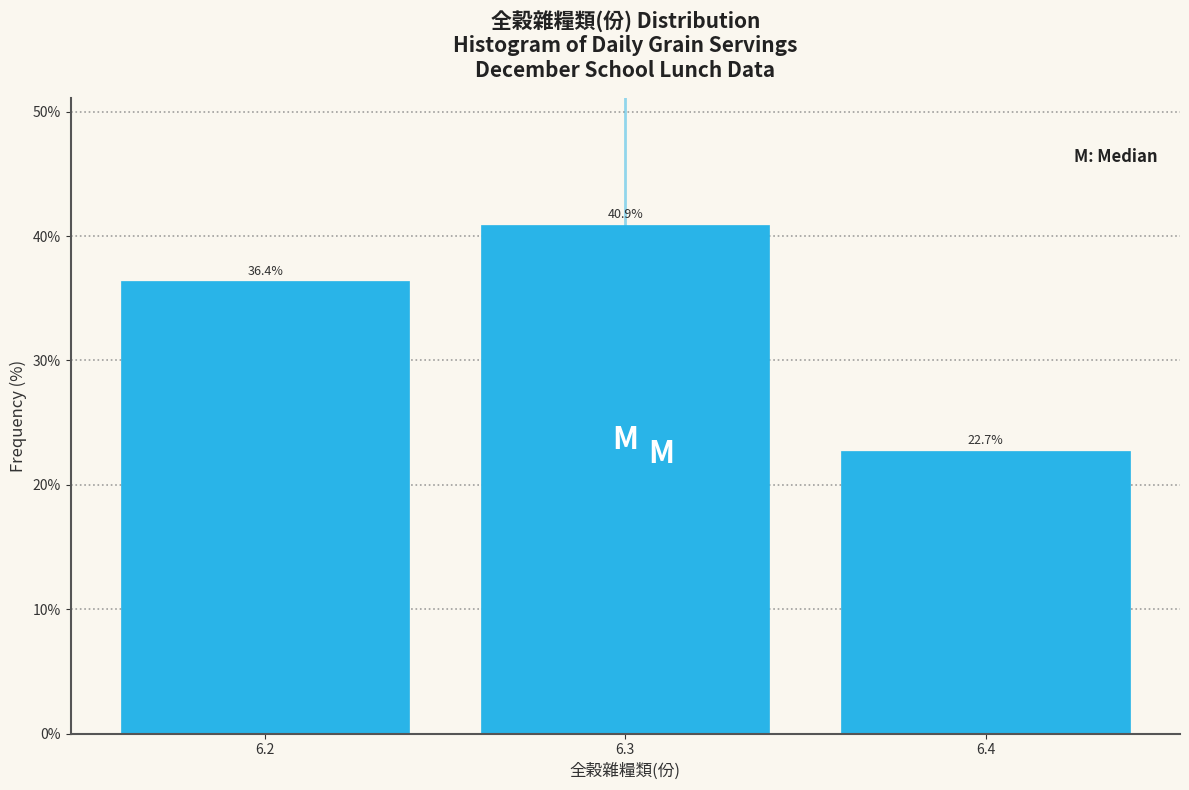

Reading left to right, list all the values displayed in this chart.

36.4	40.9	22.7